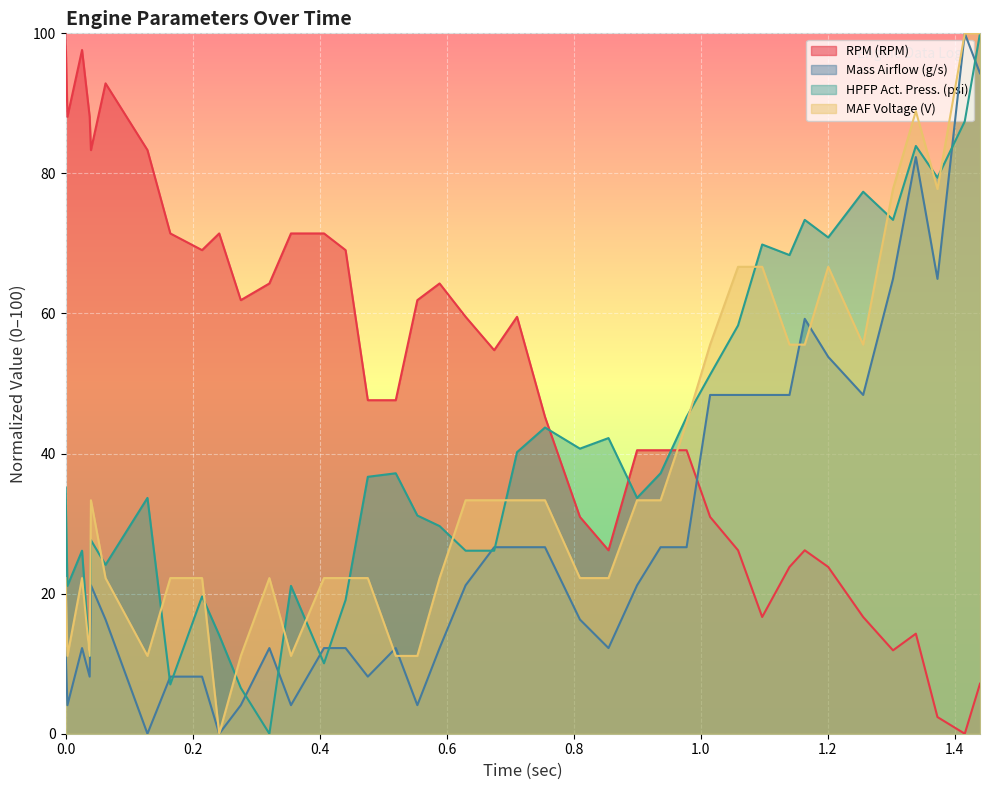

At how many categories does at least one series exceed 92?

5